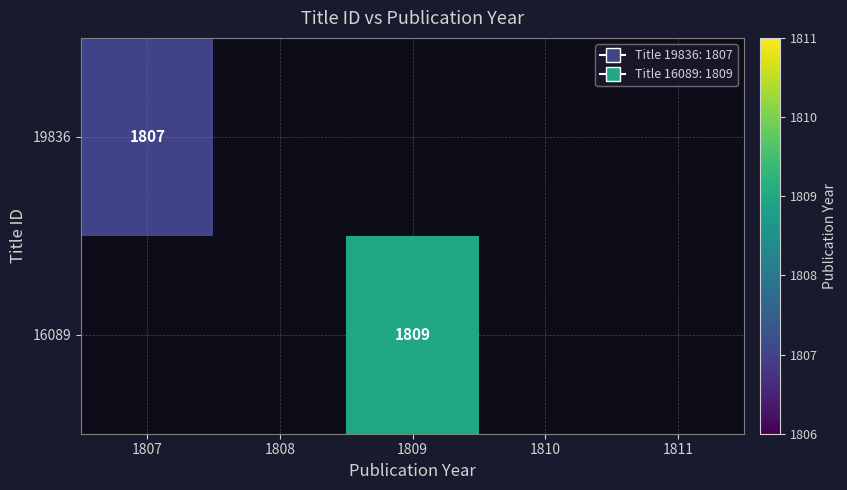

True or false: 19836 has a value of 1807 at 1807.

True